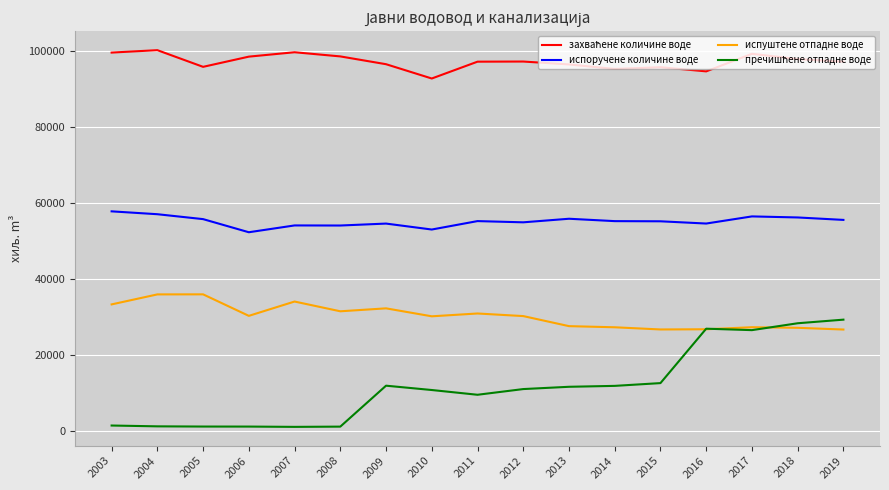

True or false: испуштене отпадне воде and испоручене количине воде intersect in this chart.

False